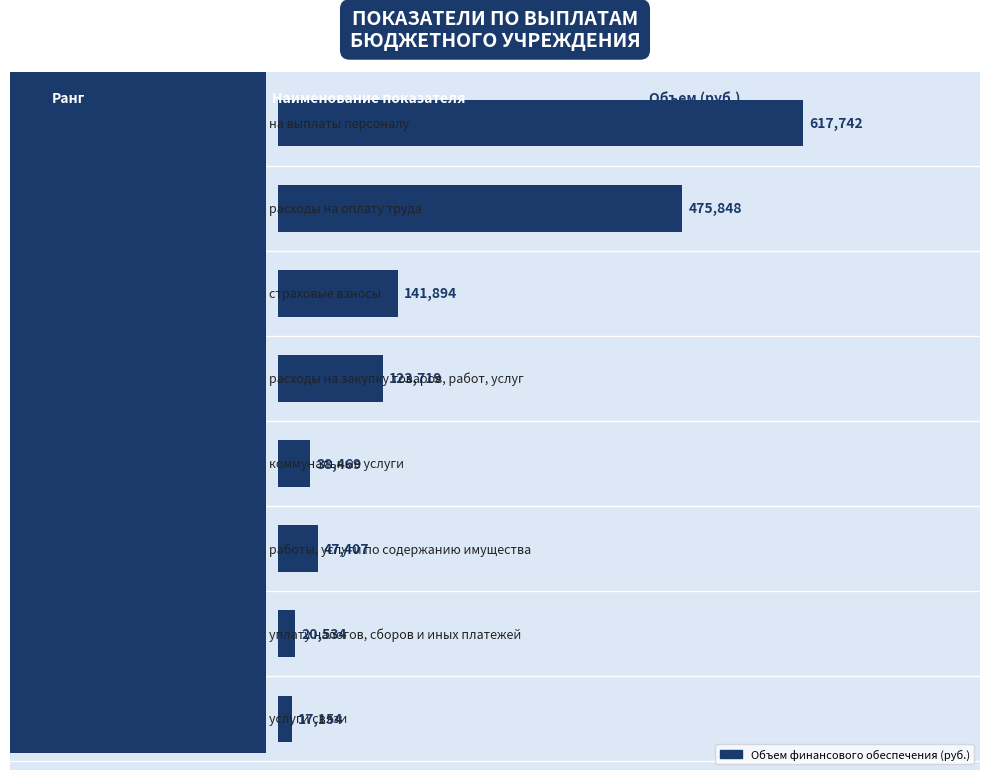

How many values are below 123719?

4